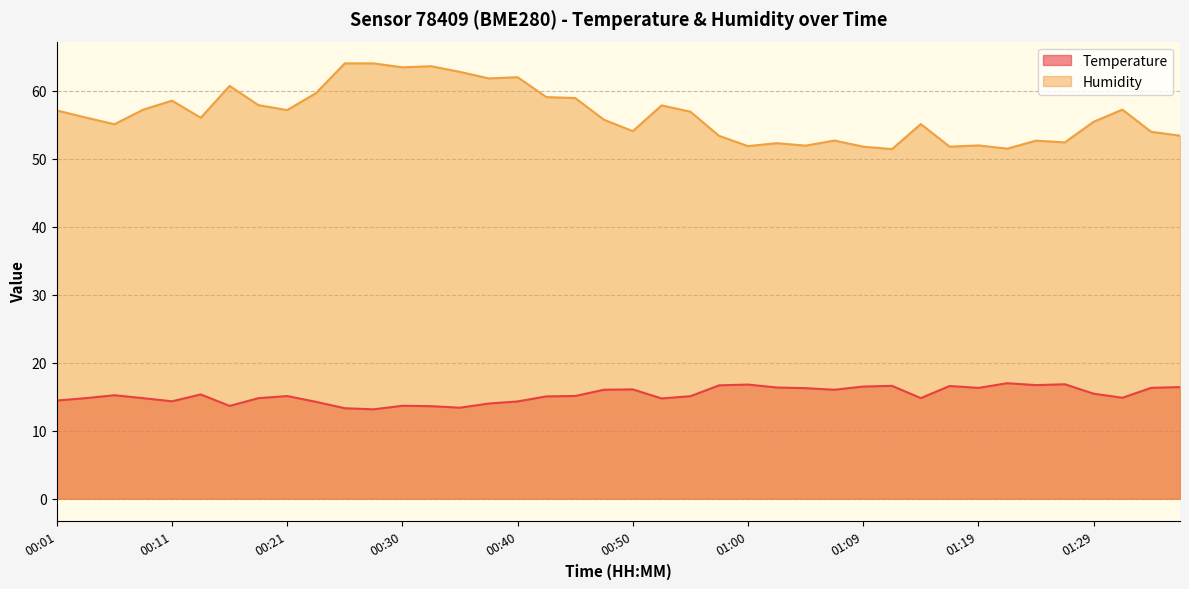

What position from the right is 01:29?

4